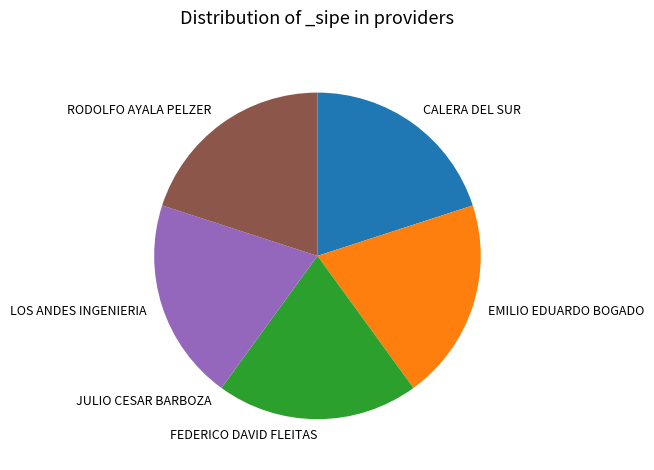

Approximately how many times larger is the value at RODOLFO AYALA PELZER compared to FEDERICO DAVID FLEITAS?

1.0